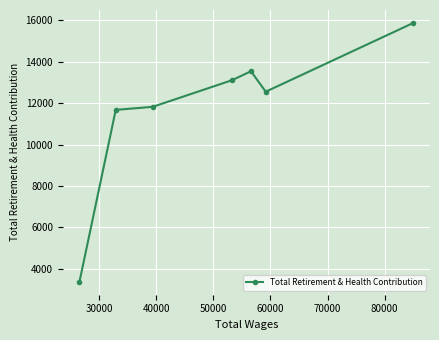

What is the difference between the maximum and second lowest values?

4202